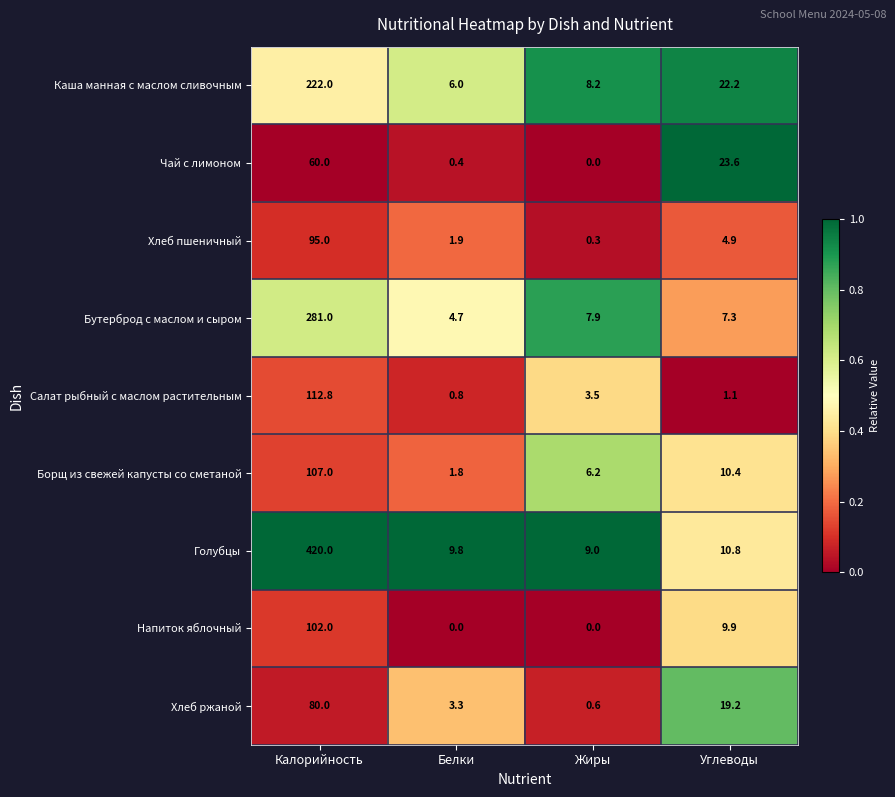

Is it true that Хлеб ржаной equals 0.9 at Белки?

False